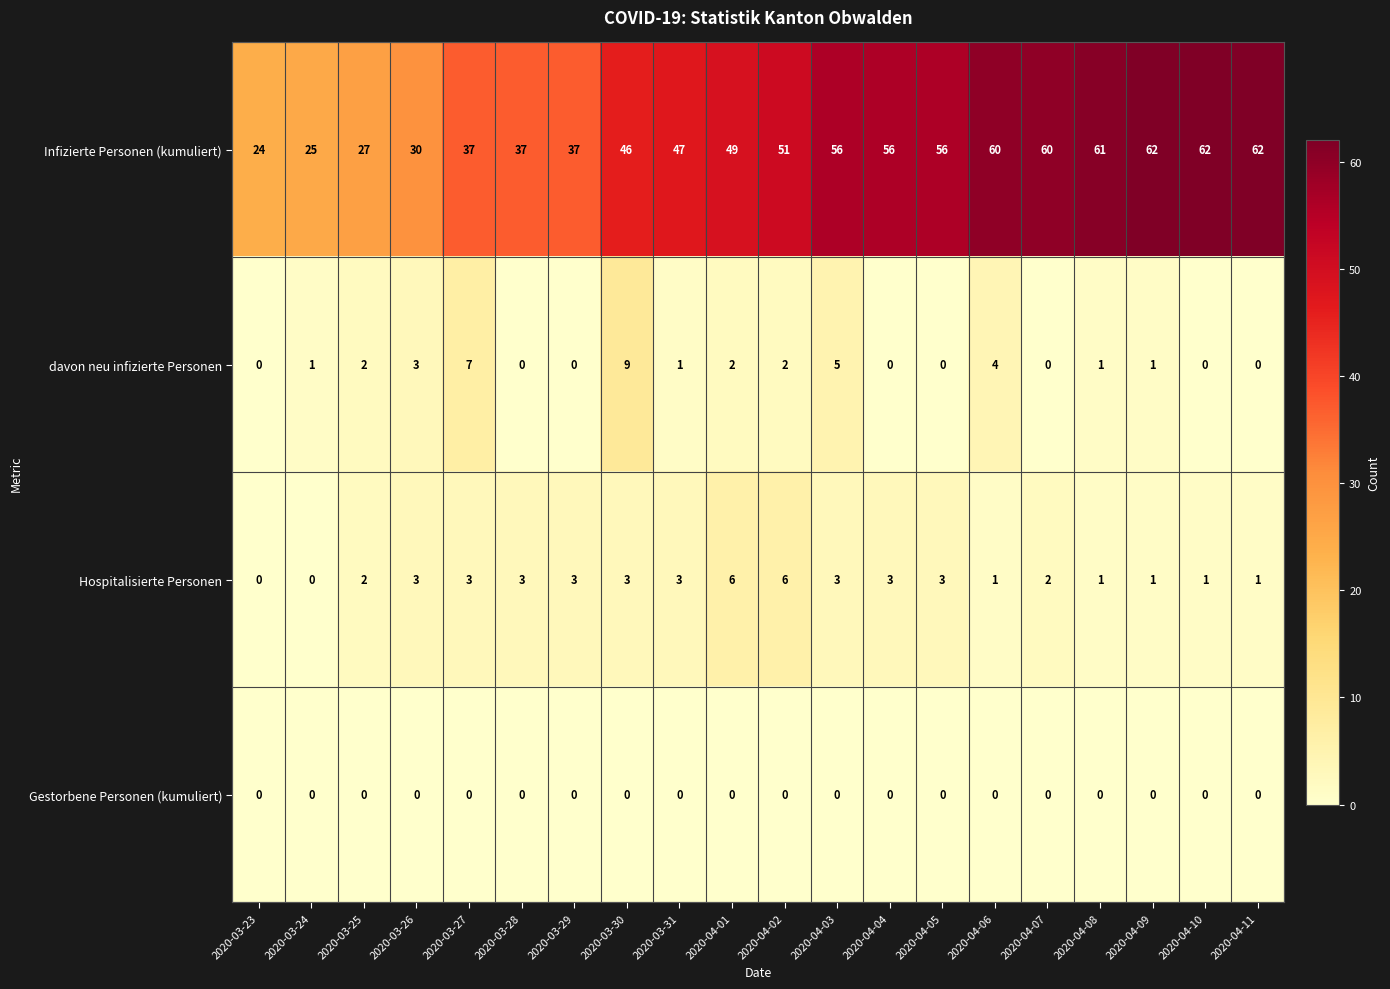

Where is davon neu infizierte Personen nearest to the value 4?

2020-04-06